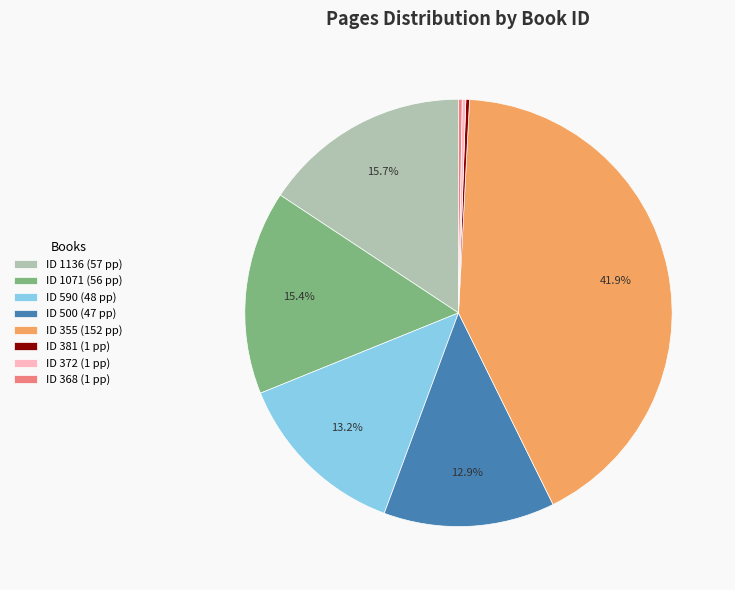

Does any single category account for the majority?

No